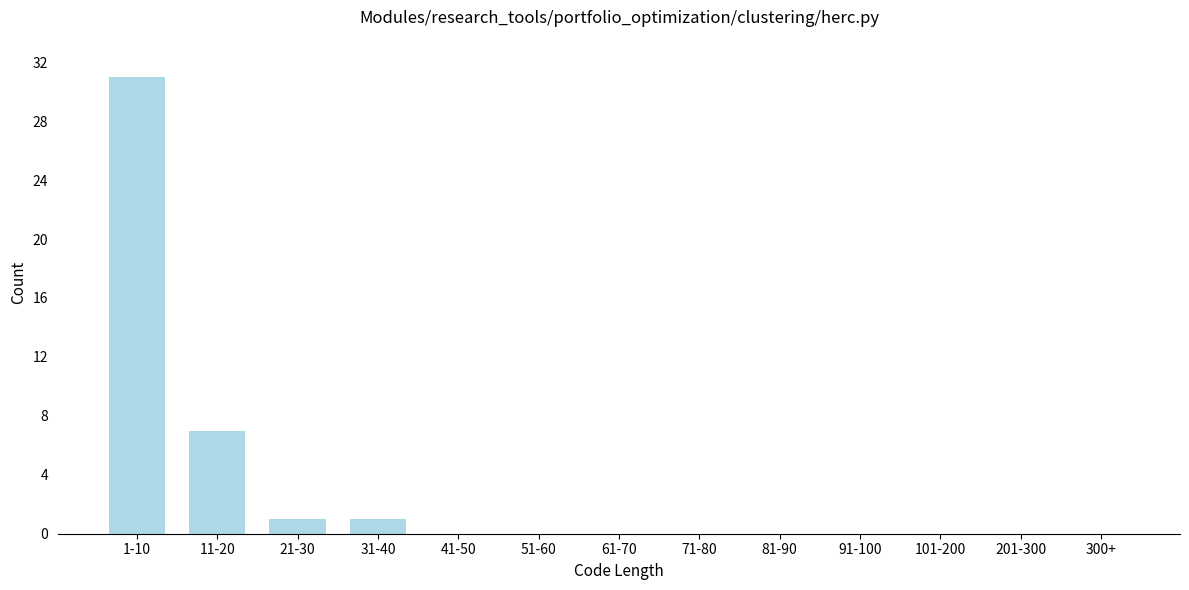

Reading left to right, transcribe all the data shown in this chart.

1-10=31	11-20=7	21-30=1	31-40=1	41-50=0	51-60=0	61-70=0	71-80=0	81-90=0	91-100=0	101-200=0	201-300=0	300+=0